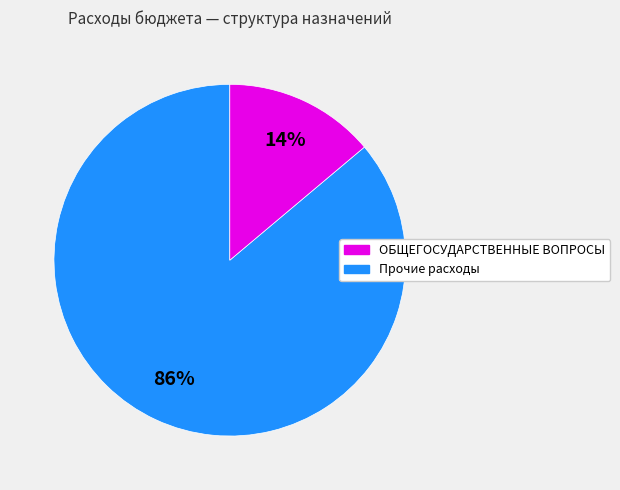

Count the number of slices in the pie.

2